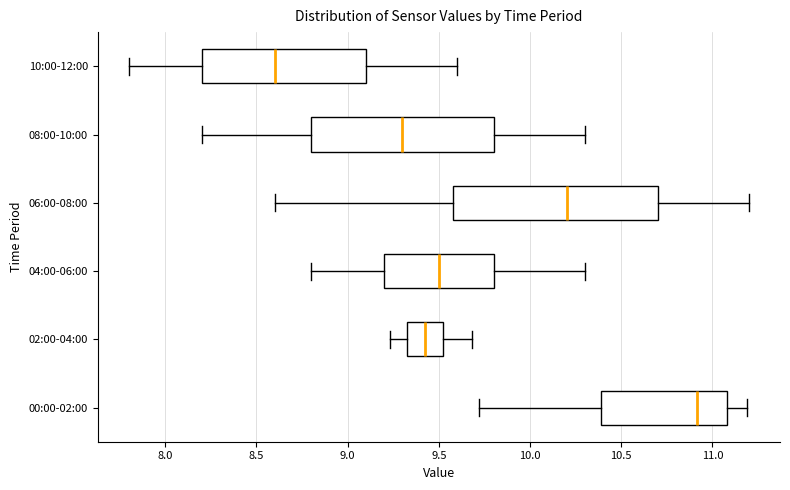

Where does the left whisker of the box for 00:00-02:00 end on the x-axis? The values are not printed on the chart, so give them approximately, as read against the axis.

9.70